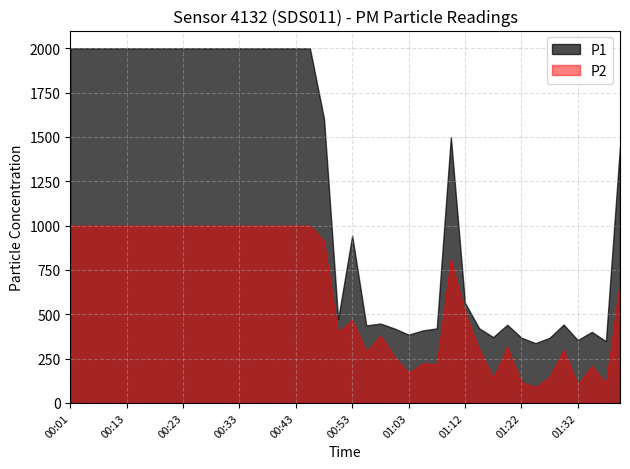

What is the maximum value shown in the chart?

1999.9